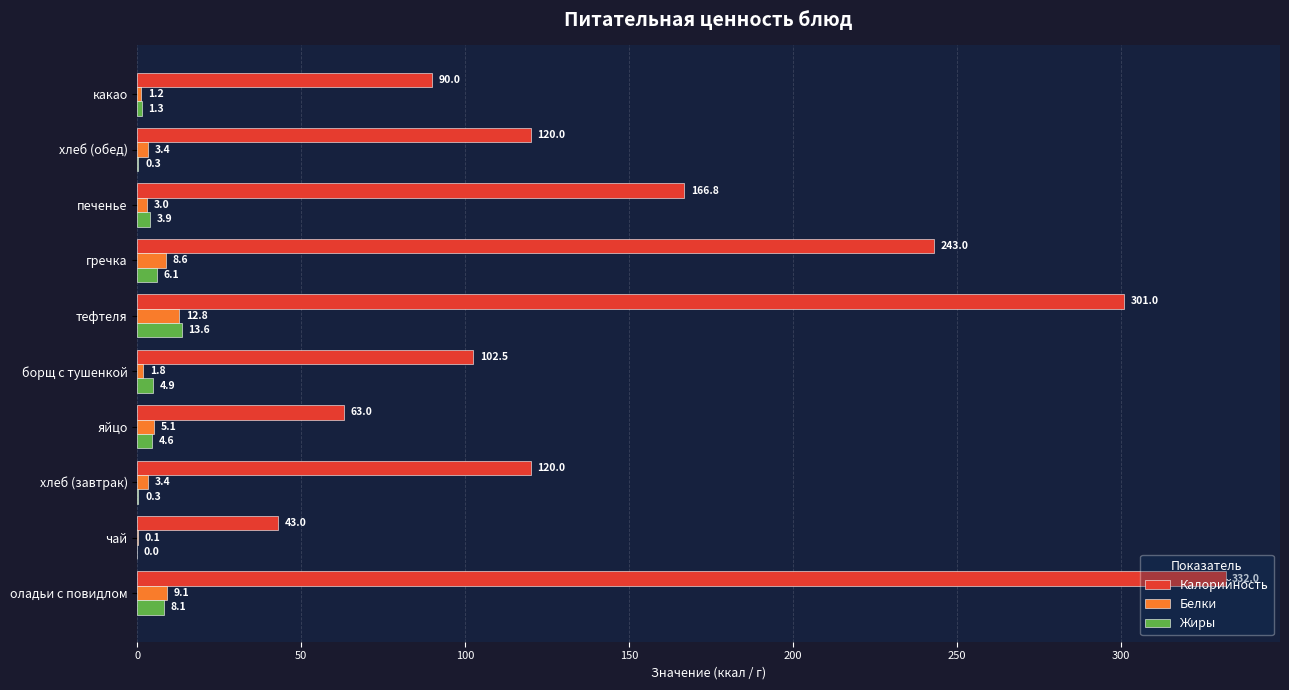

What is the greatest value displayed?

332.0